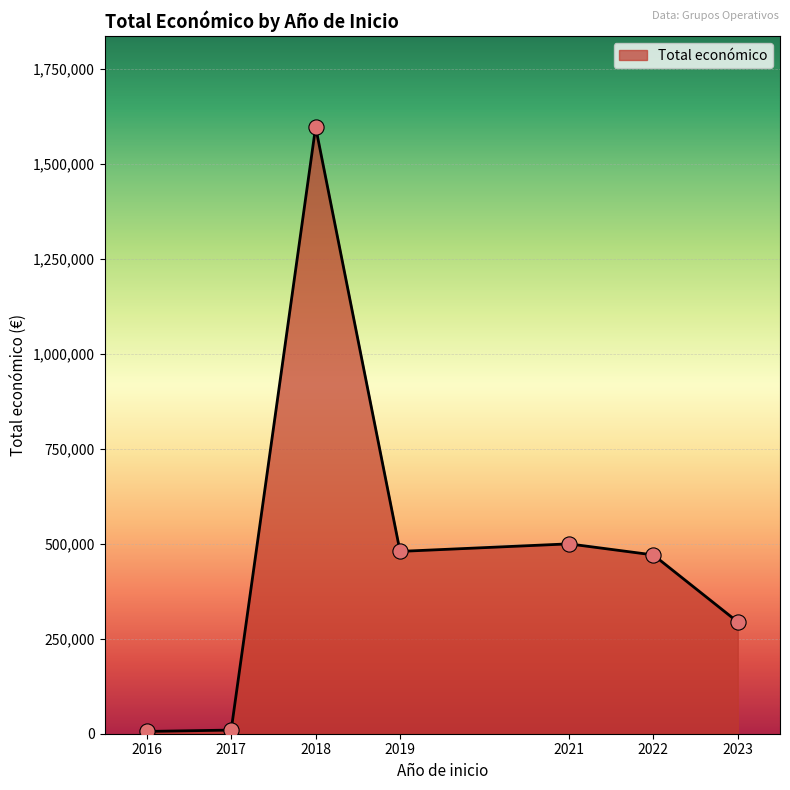

Which has a higher value, 2021 or 2017?

2021